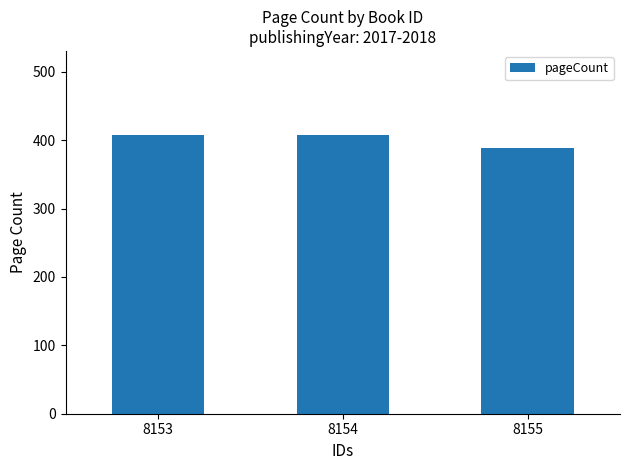

What is the minimum value shown in the chart?

389